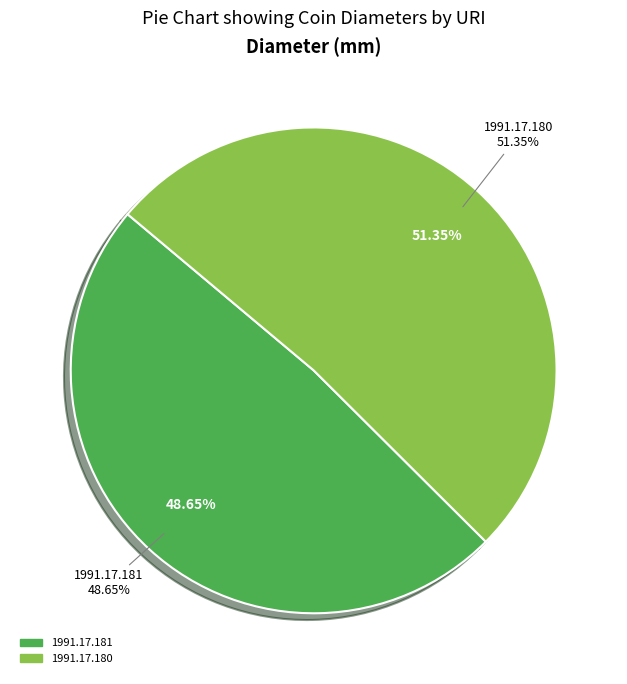

Which category has the smallest portion of the pie?

1991.17.181